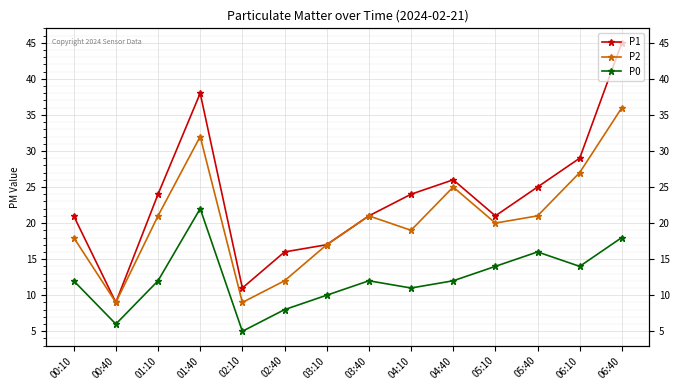

What is the approximate value of P1 at 01:10, to the nearest 5?

25